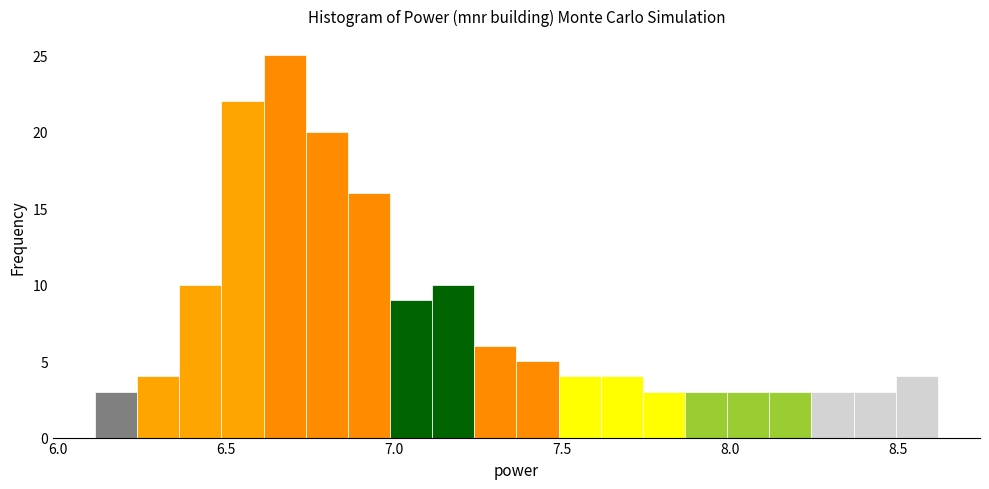

Around what value on the x-axis is the tallest bar? Give the approximate position of its centre, as read against the axis.

6.65